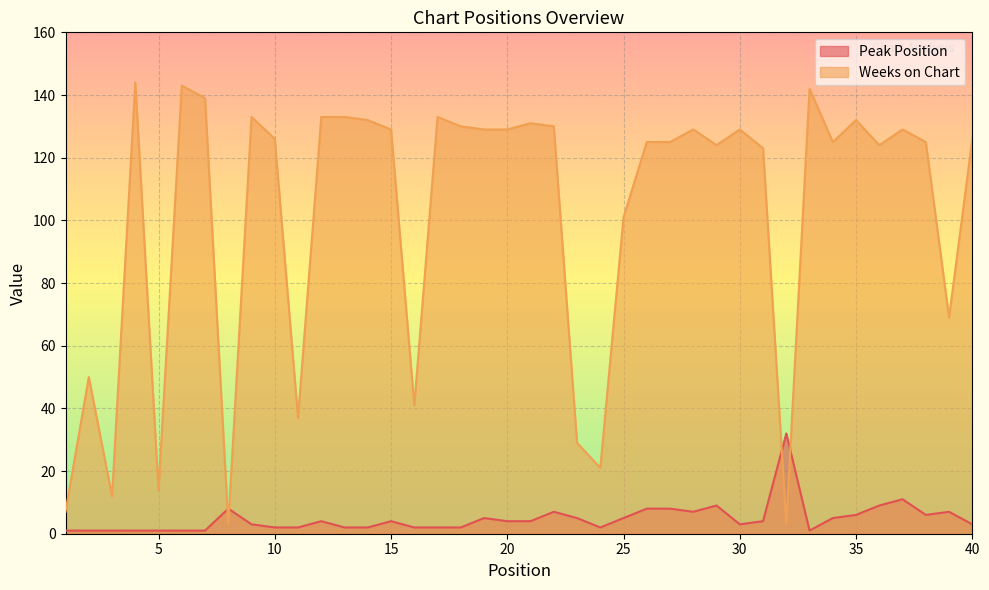

Which series ends up on top after the final intersection of Weeks on Chart and Peak Position?

Weeks on Chart